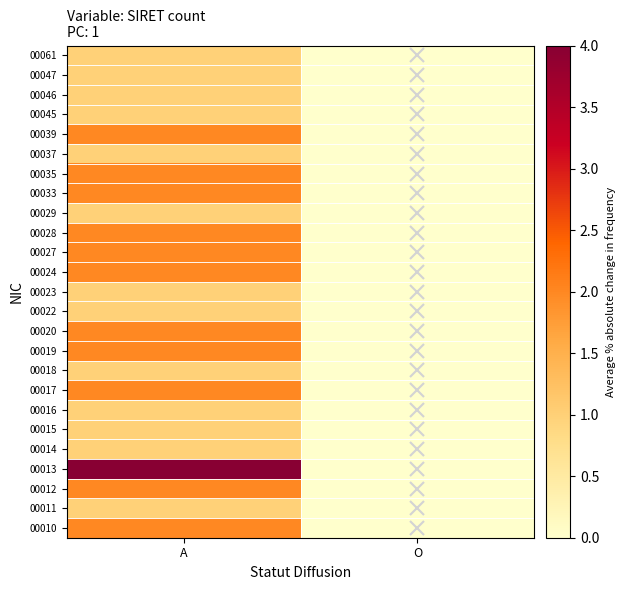

At how many categories does at least one series exceed 0?

1